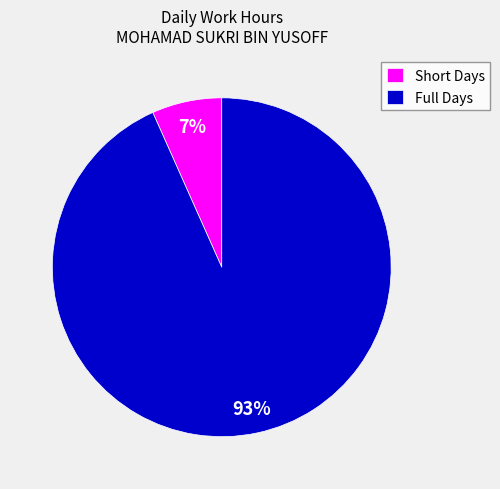

Rank the categories by value from lowest to highest.

Short Days, Full Days